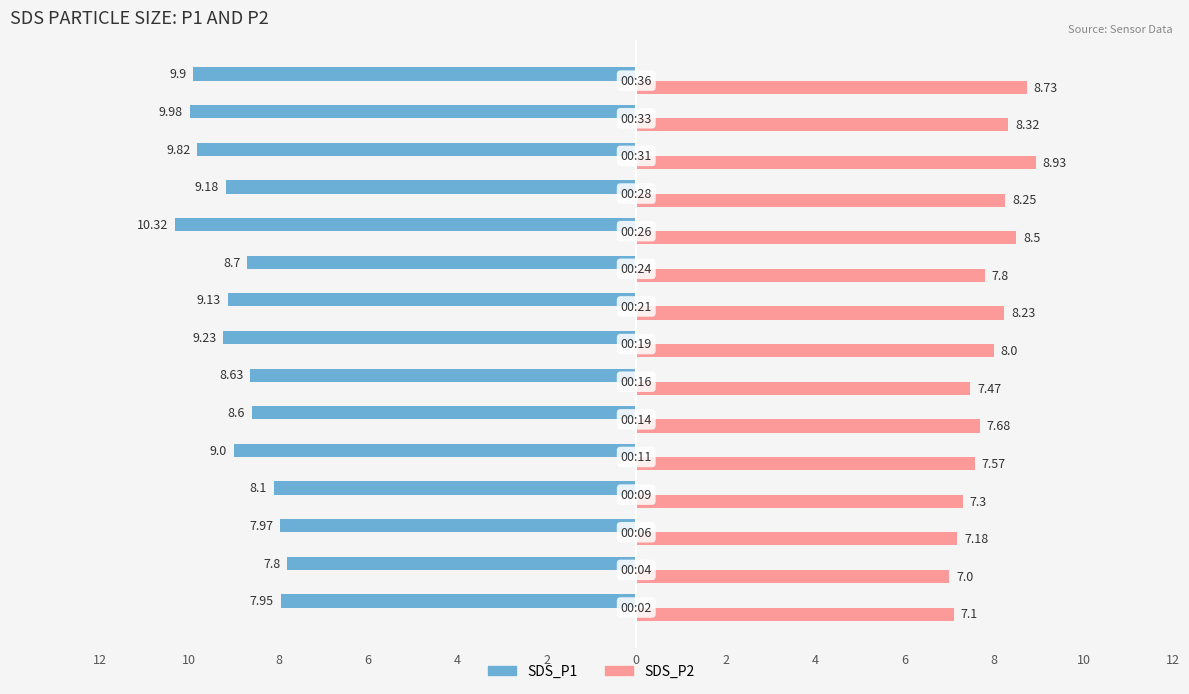

What are all the series names shown in the legend?

SDS_P1, SDS_P2